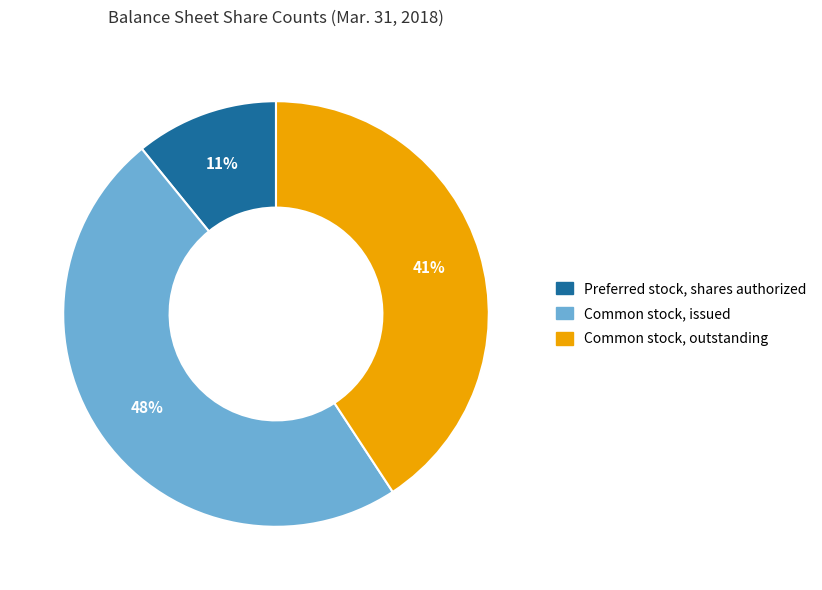

Rank the categories by value from lowest to highest.

Preferred stock, shares authorized, Common stock, outstanding, Common stock, issued